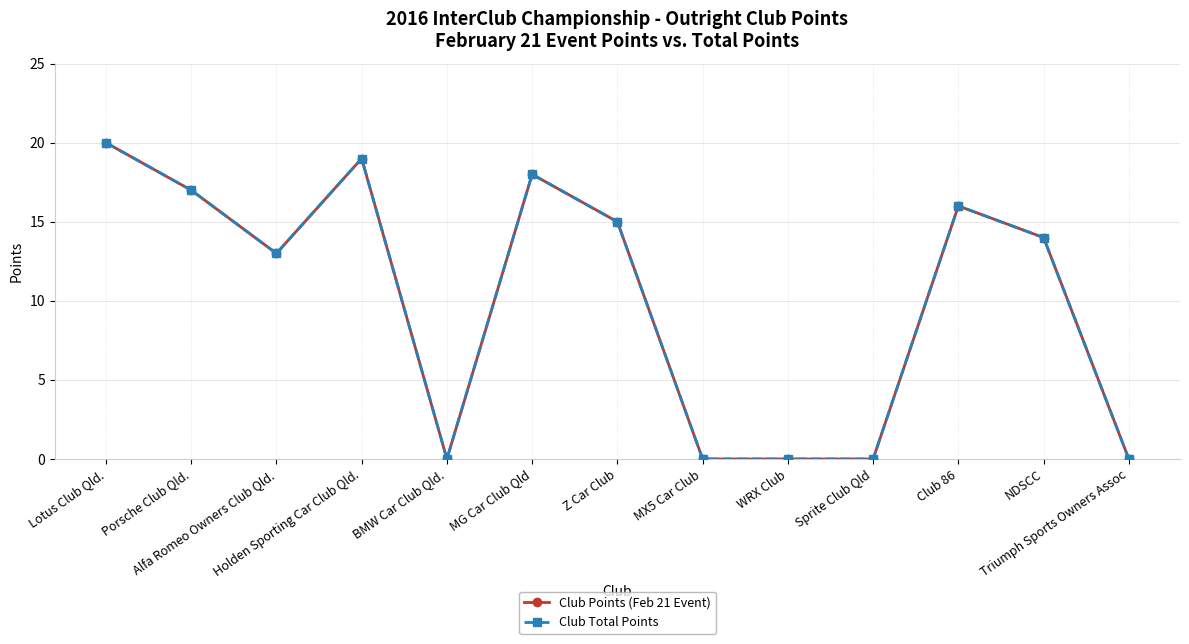

Reading left to right, what are all the values shown in this chart?

Club Points (Feb 21 Event): Lotus Club Qld.=20	Porsche Club Qld.=17	Alfa Romeo Owners Club Qld.=13	Holden Sporting Car Club Qld.=19	BMW Car Club Qld.=0	MG Car Club Qld=18	Z Car Club=15	MX5 Car Club=0	WRX Club=0	Sprite Club Qld=0	Club 86=16	NDSCC=14	Triumph Sports Owners Assoc=0
Club Total Points: Lotus Club Qld.=20	Porsche Club Qld.=17	Alfa Romeo Owners Club Qld.=13	Holden Sporting Car Club Qld.=19	BMW Car Club Qld.=0	MG Car Club Qld=18	Z Car Club=15	MX5 Car Club=0	WRX Club=0	Sprite Club Qld=0	Club 86=16	NDSCC=14	Triumph Sports Owners Assoc=0